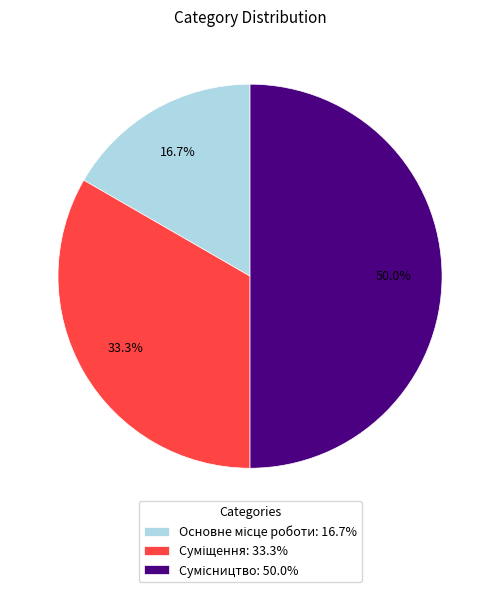

Between Суміщення and Сумісництво, which is larger?

Сумісництво